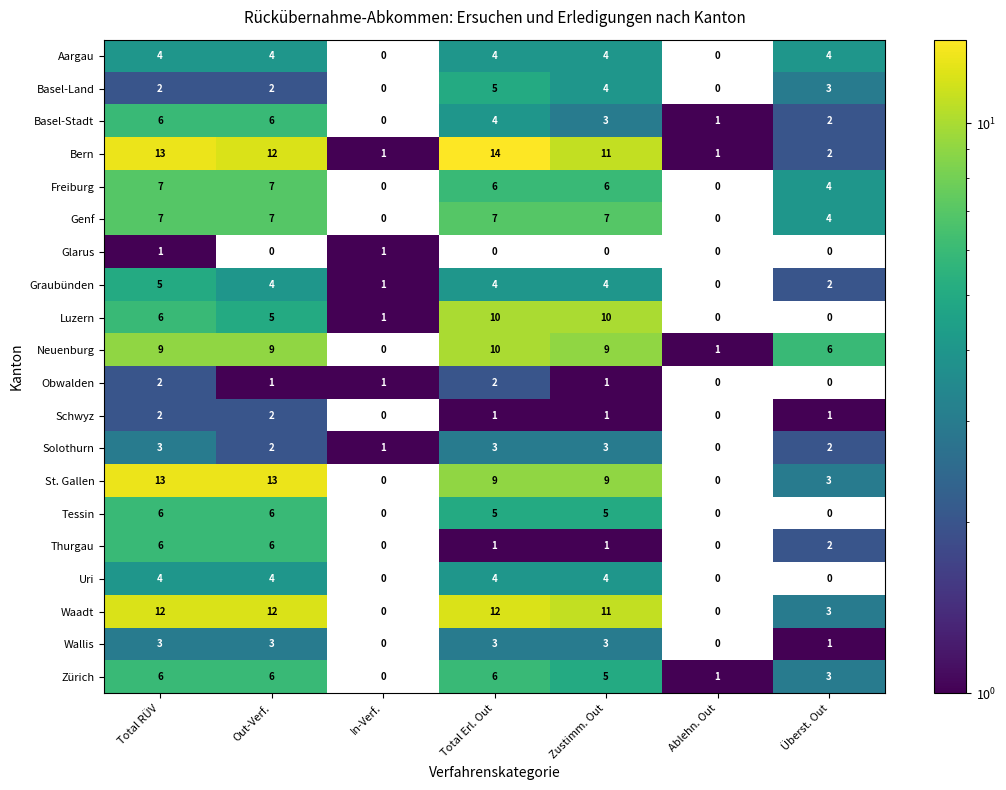

Count the number of data series in this chart.

20